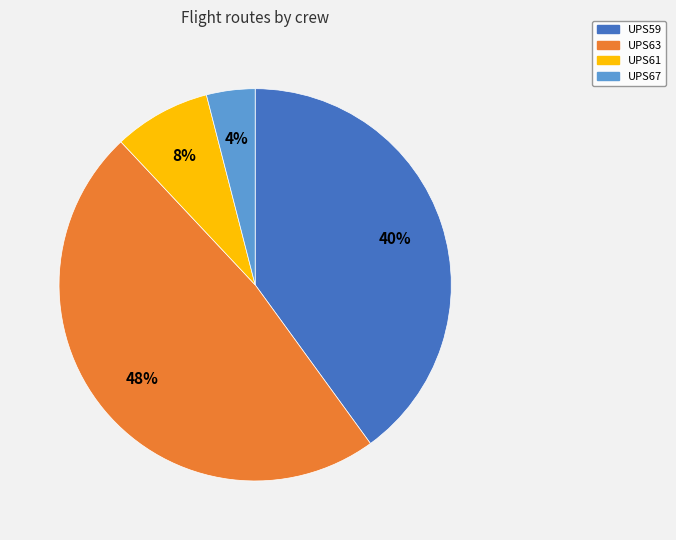

Is there a majority slice in this chart?

No